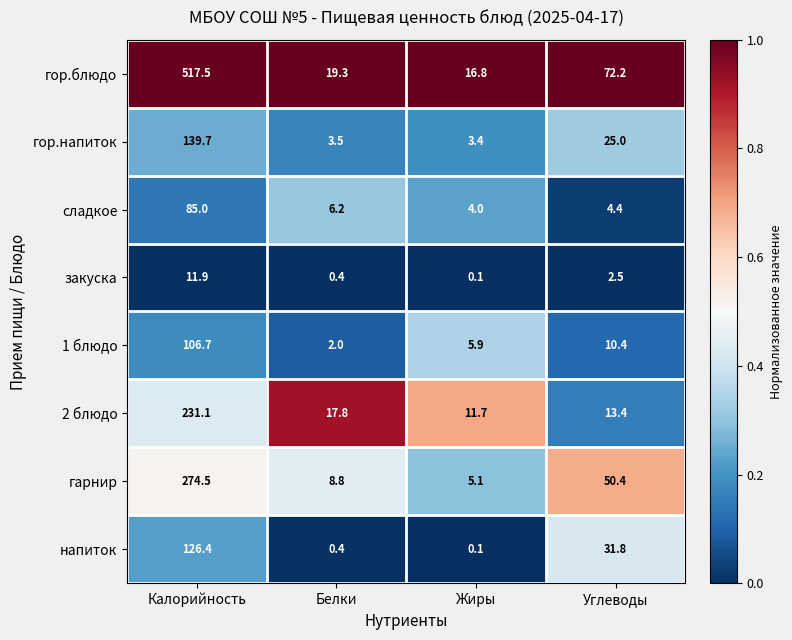

Which series has the largest total across all categories?

гор.блюдо